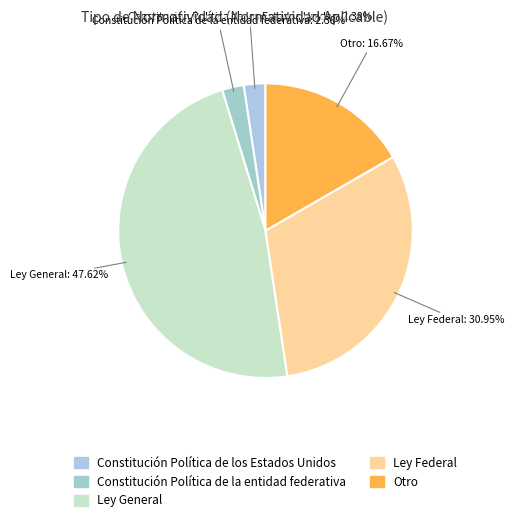

To the nearest percent, what is the average slice percentage?

20%